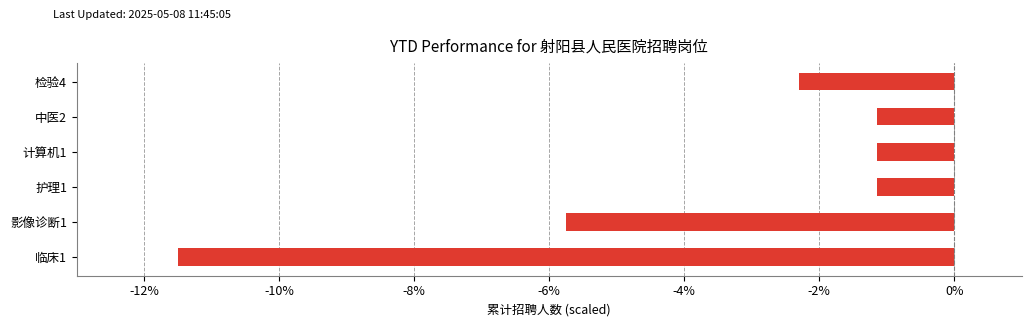

What is the smallest value displayed?

-11.5